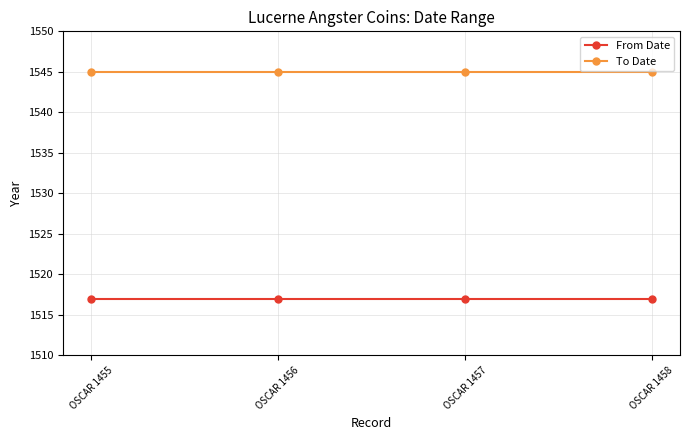

True or false: To Date has more than 1 interior local peaks.

False